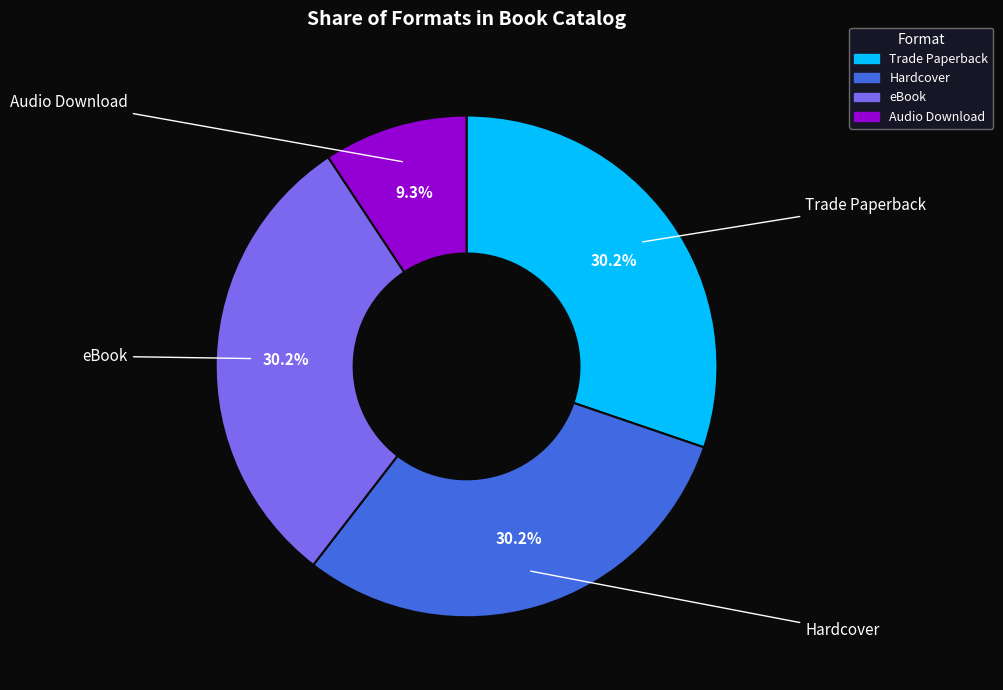

How many slices are in this pie chart?

4